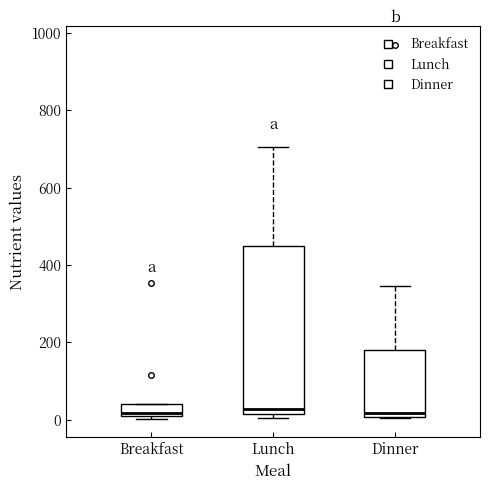

Comparing the boxes themselves (not the whiskers), which one is the tallest?

Lunch